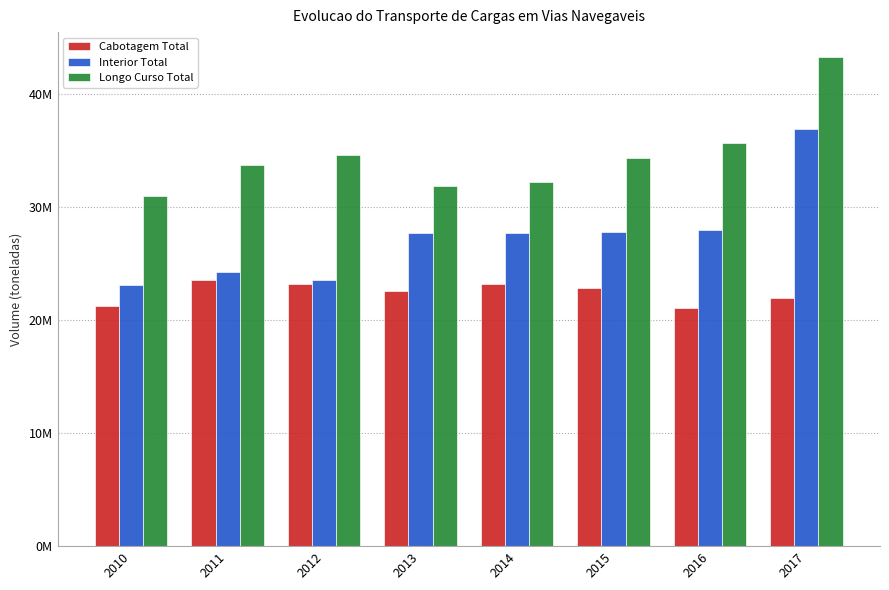

What is the total value across all series at 2012?

81364552.9